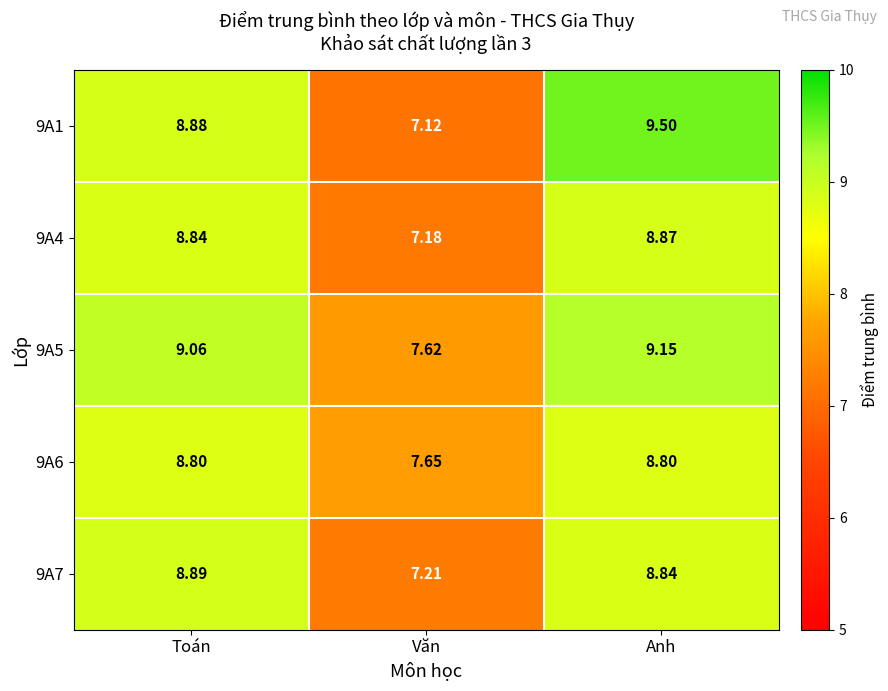

At which category is the sum across all series the highest?

Anh